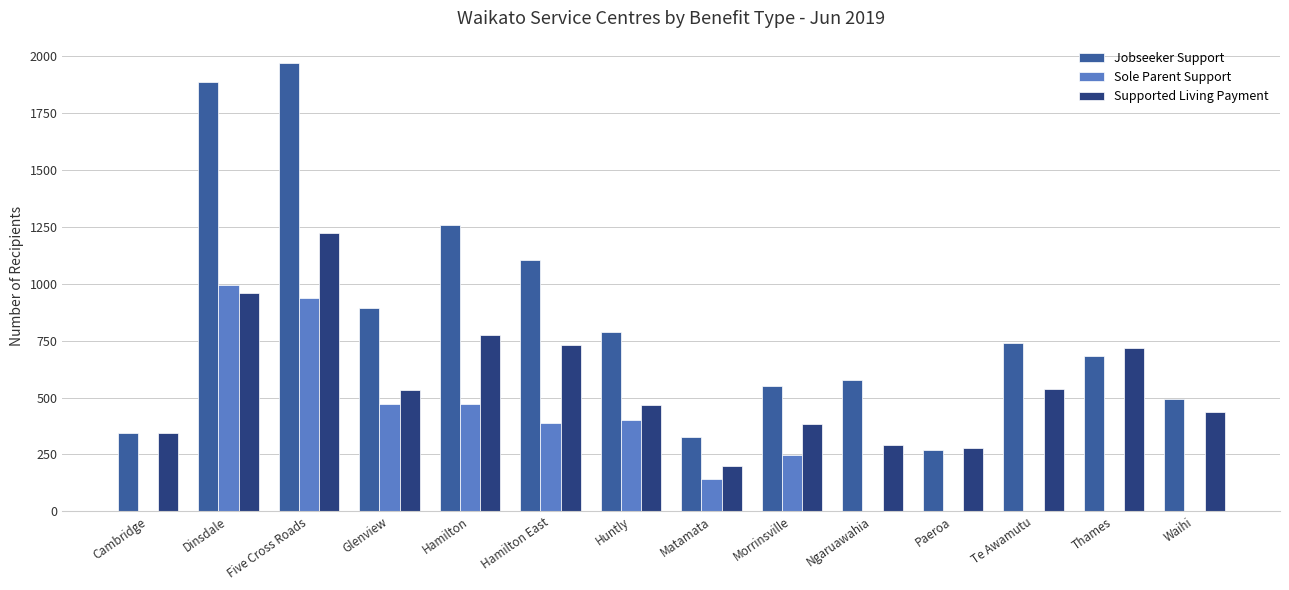

The value of Jobseeker Support at Morrinsville is 259. True or false?

False